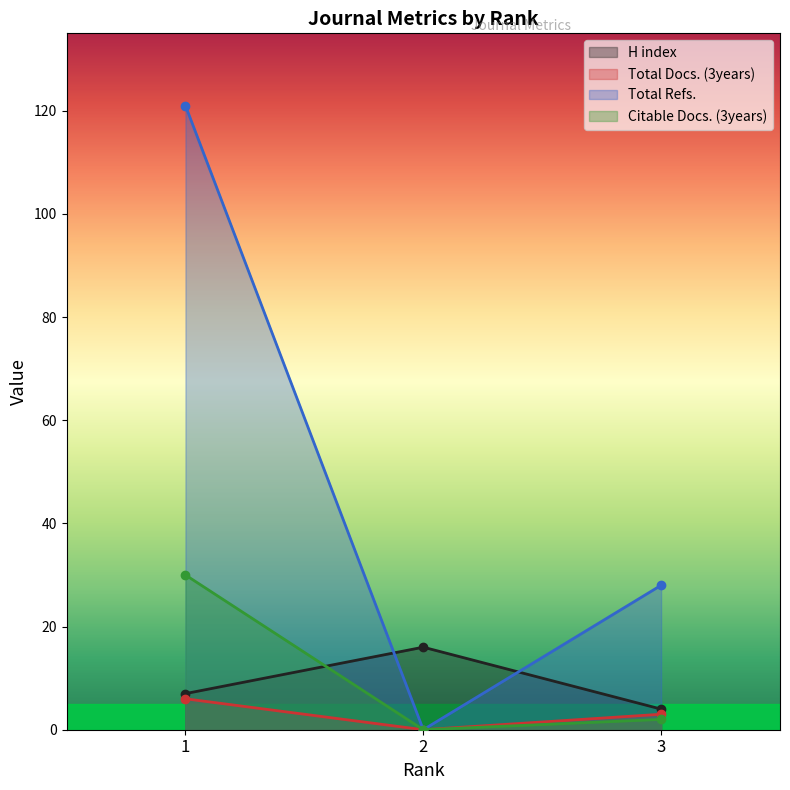

At which label does H index first exceed 7?

2